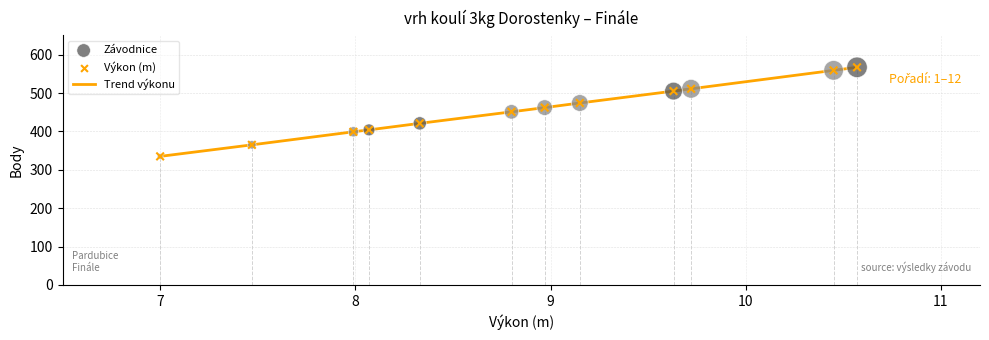

What is the minimum value shown in the chart?

335